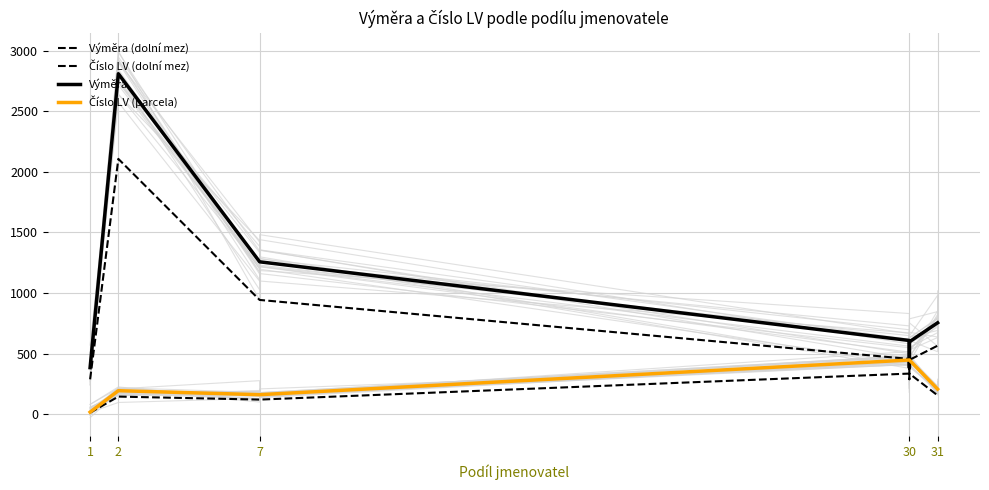

At how many categories does at least one series exceed 2660?

1